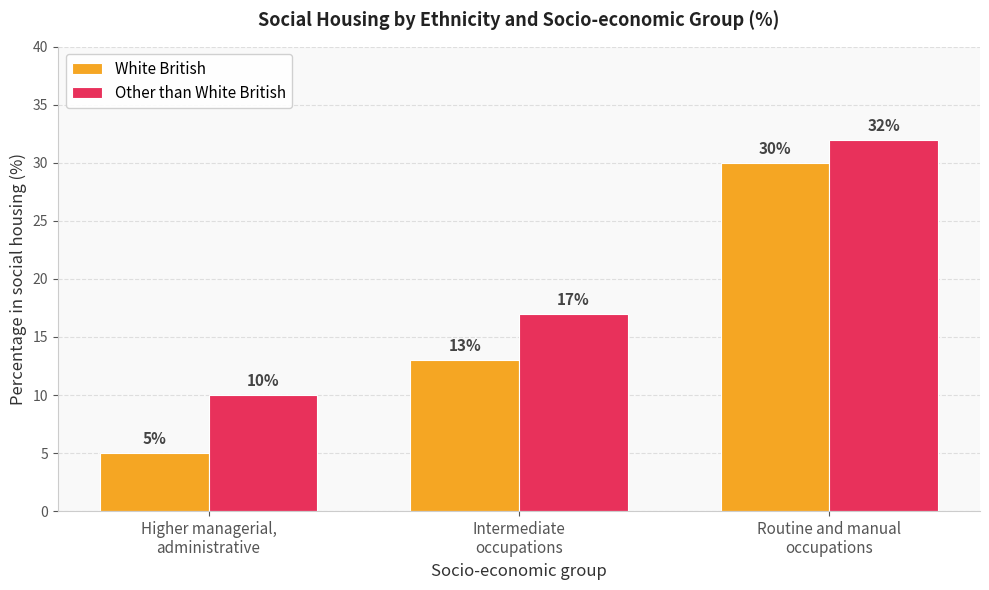

Reading right to left, what are all the values shown in this chart?

White British: 30	13	5
Other than White British: 32	17	10